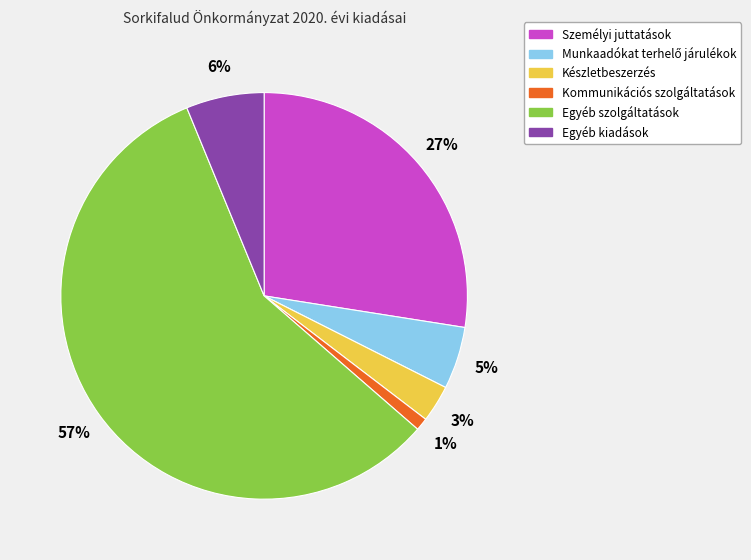

Is the sum of Készletbeszerzés and Egyéb szolgáltatások greater than half?

Yes